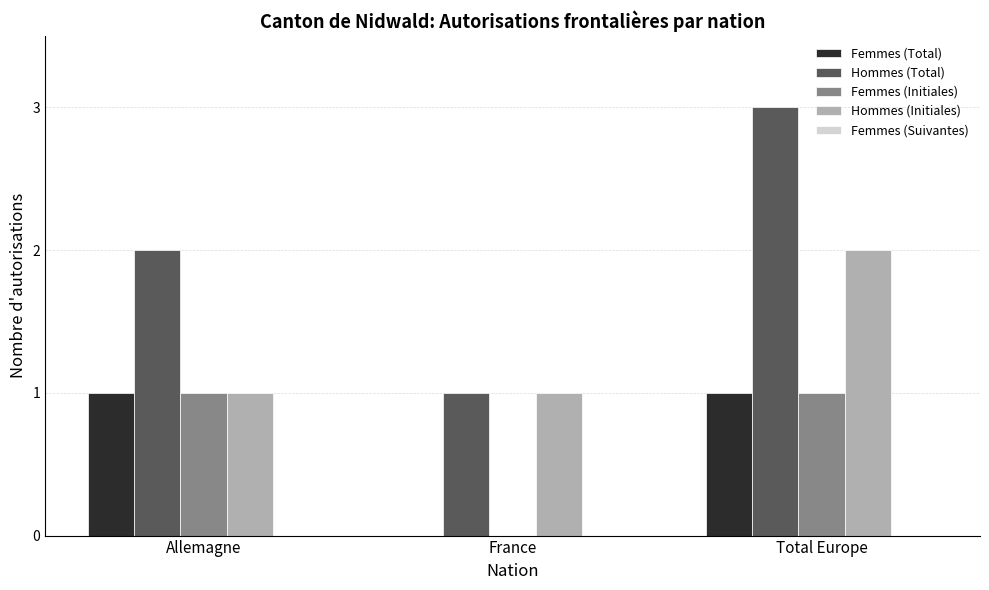

Which series has the largest total across all categories?

Hommes (Total)